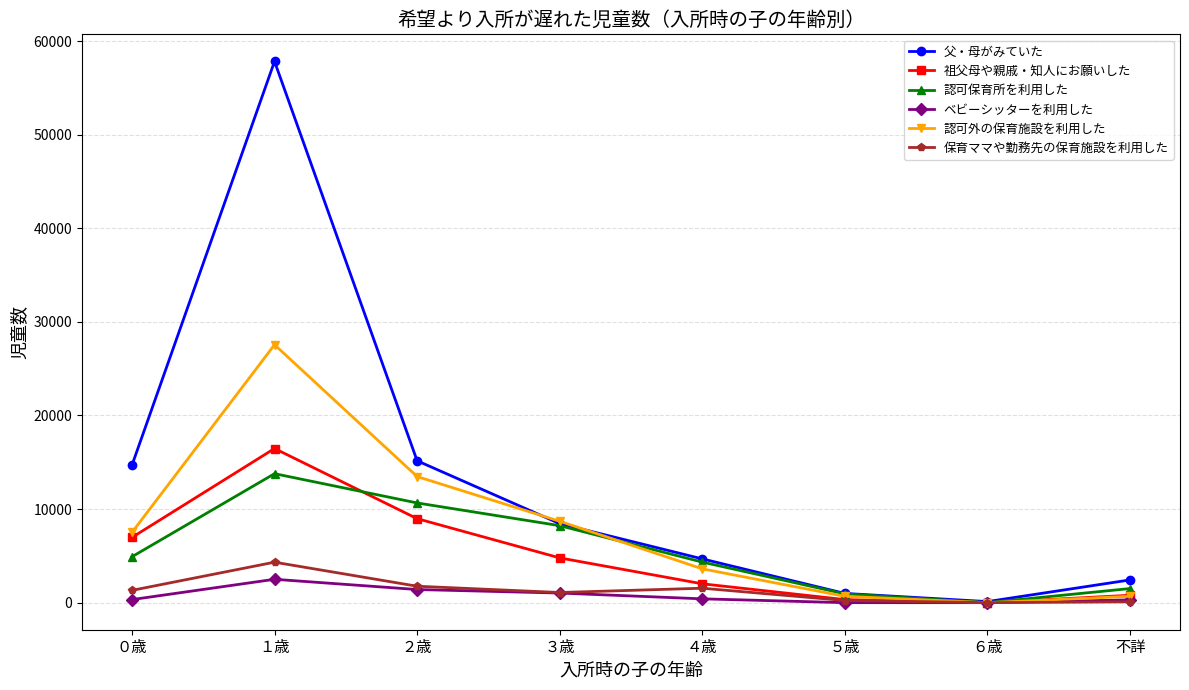

Where is the first local maximum for 認可保育所を利用した?

１歳